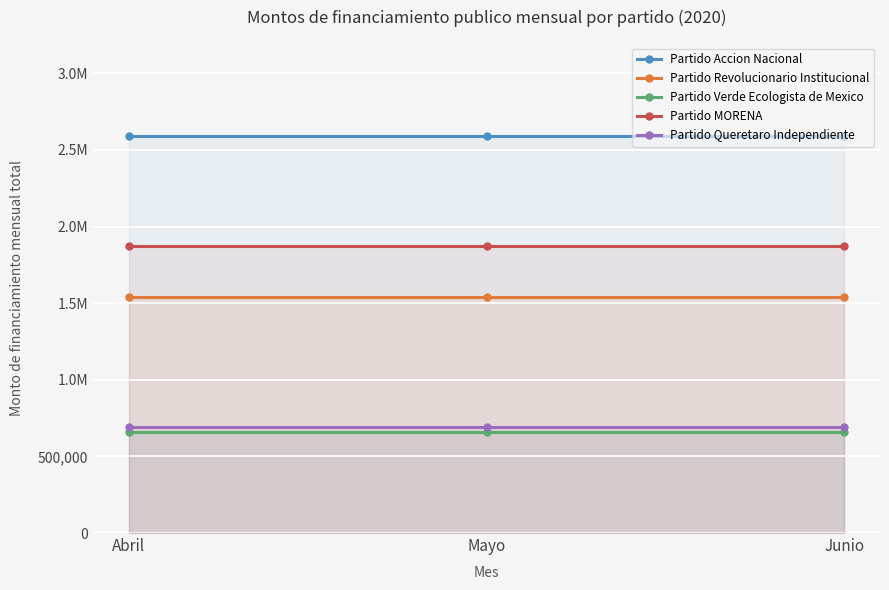

True or false: Partido Accion Nacional has a value of 2593497.5 at Junio.

True